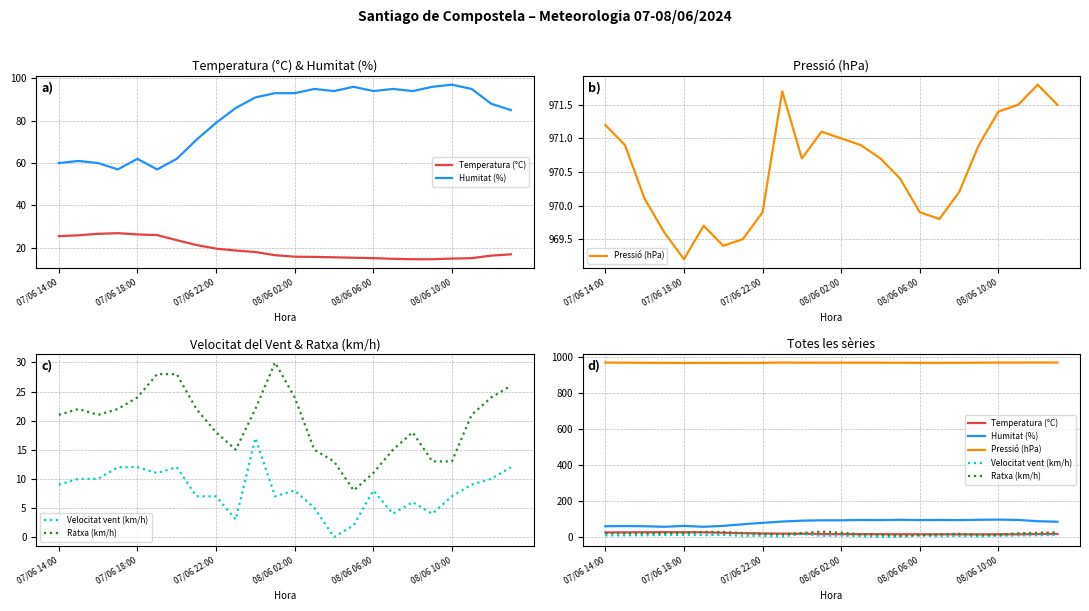

Reading left to right, extract all data points from this chart.

Temperatura (°C): 25.5	25.9	26.6	26.9	26.3	26.0	23.6	21.3	19.6	18.7	18.0	16.5	15.8	15.7	15.5	15.3	15.1	14.8	14.6	14.6	14.9	15.1	16.3	16.9
Humitat (%): 60.0	61.0	60.0	57.0	62.0	57.0	62.0	71.0	79.0	86.0	91.0	93.0	93.0	95.0	94.0	96.0	94.0	95.0	94.0	96.0	97.0	95.0	88.0	85.0
Pressió (hPa): 971.2	970.9	970.1	969.6	969.2	969.7	969.4	969.5	969.9	971.7	970.7	971.1	971.0	970.9	970.7	970.4	969.9	969.8	970.2	970.9	971.4	971.5	971.8	971.5
Velocitat vent (km/h): 9.0	10.0	10.0	12.0	12.0	11.0	12.0	7.0	7.0	3.0	17.0	7.0	8.0	5.0	0.0	2.0	8.0	4.0	6.0	4.0	7.0	9.0	10.0	12.0
Ratxa (km/h): 21.0	22.0	21.0	22.0	24.0	28.0	28.0	22.0	18.0	15.0	22.0	30.0	24.0	15.0	13.0	8.0	11.0	15.0	18.0	13.0	13.0	21.0	24.0	26.0